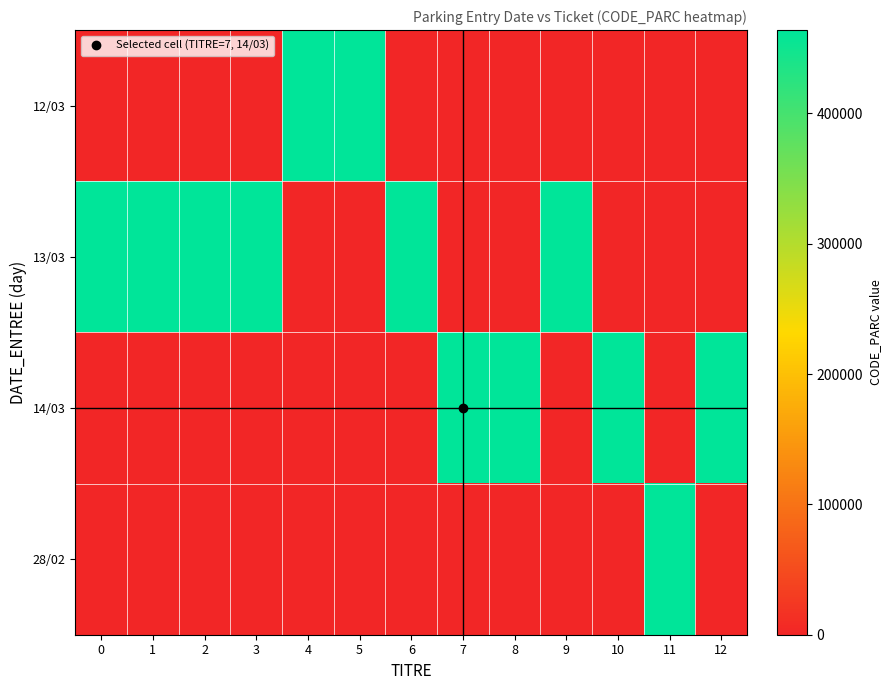

At how many categories does at least one series exceed 171272?

13